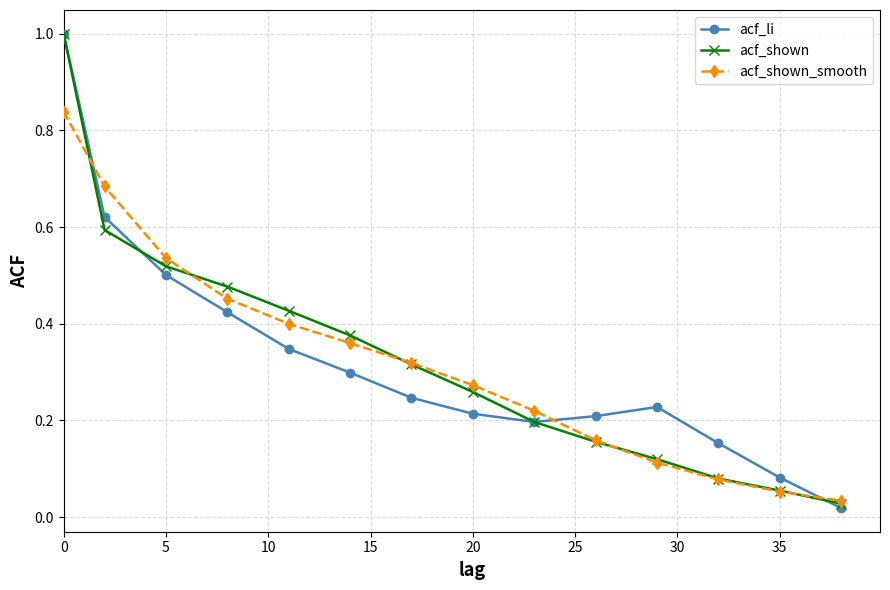

What is the maximum value for acf_li?

1.0